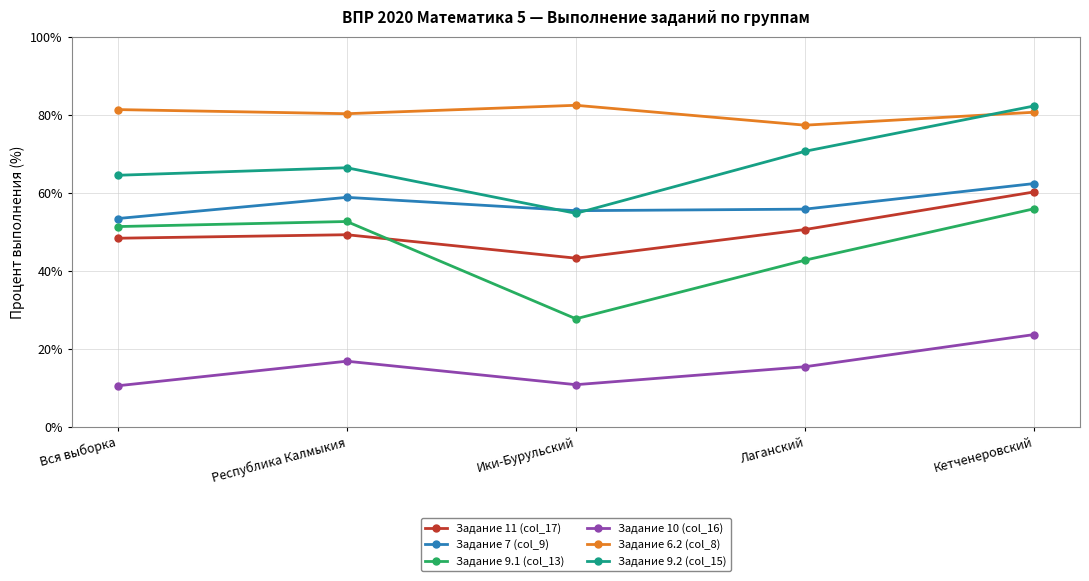

Which series has the largest total across all categories?

Задание 6.2 (col_8)